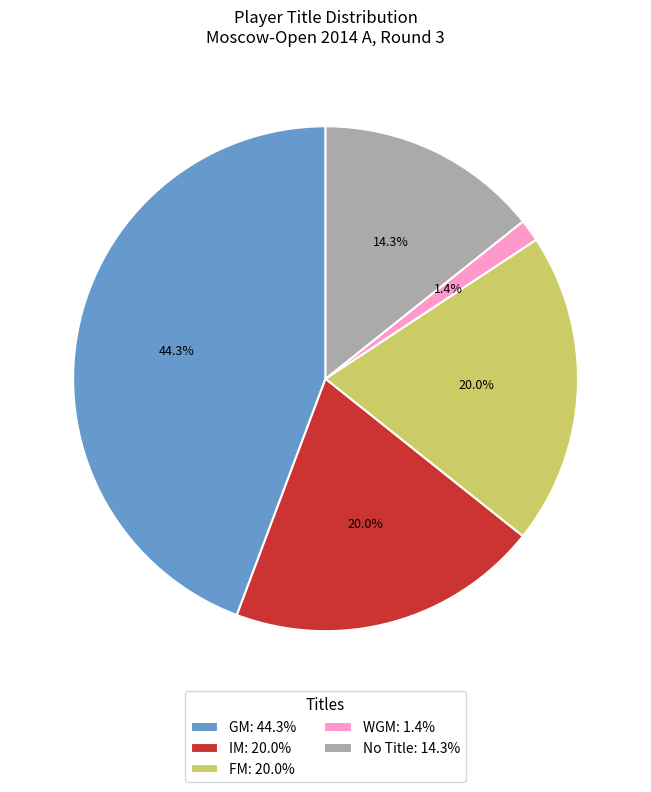

Which slice is the smallest?

WGM: 1.4%